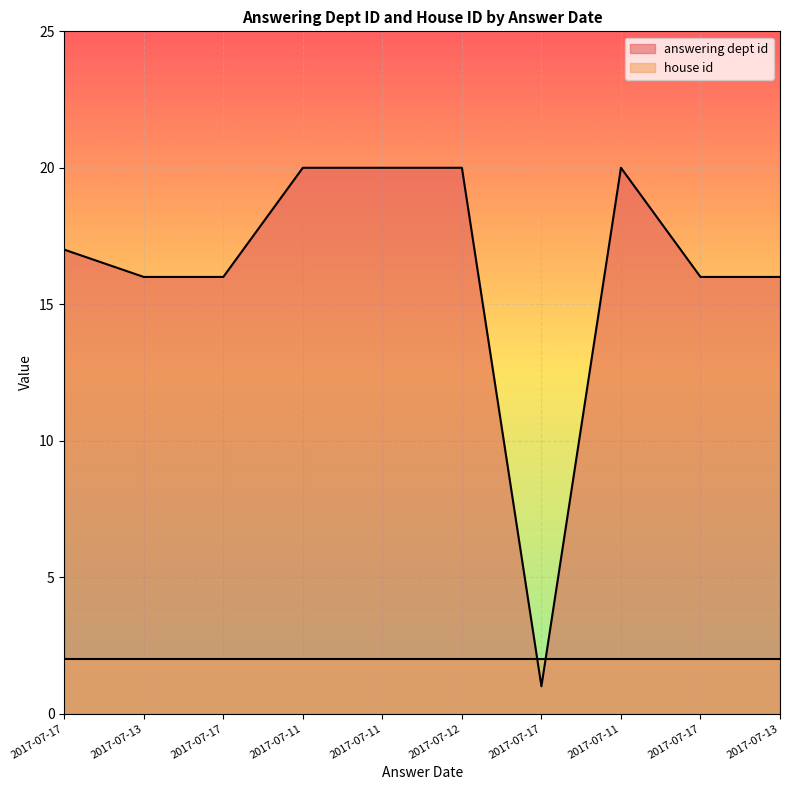

List the labels in order of value, smallest first.

2017-07-17, 2017-07-13, 2017-07-17, 2017-07-17, 2017-07-13, 2017-07-17, 2017-07-11, 2017-07-11, 2017-07-12, 2017-07-11